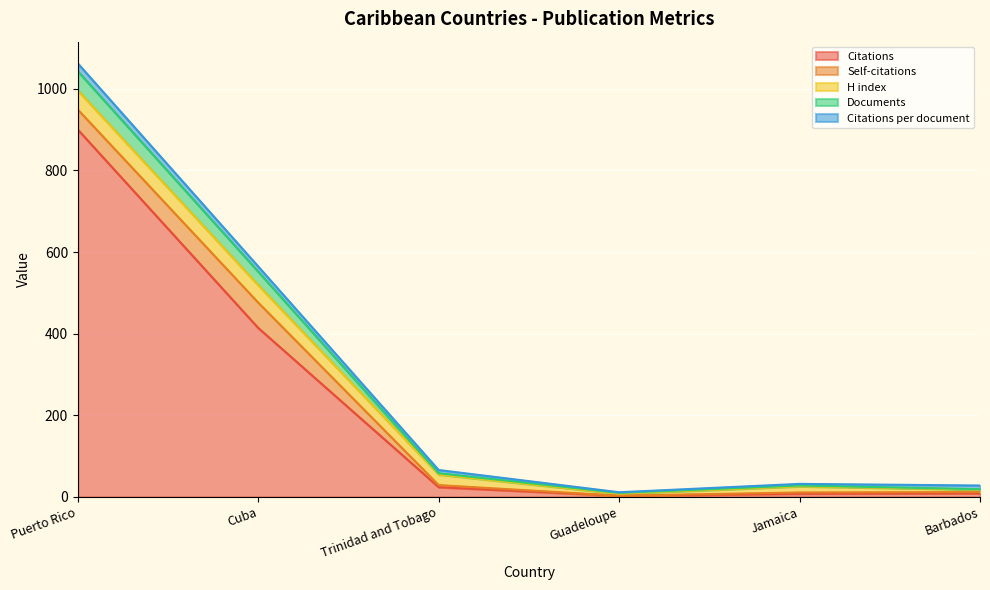

True or false: Citations per document and Self-citations intersect in this chart.

True